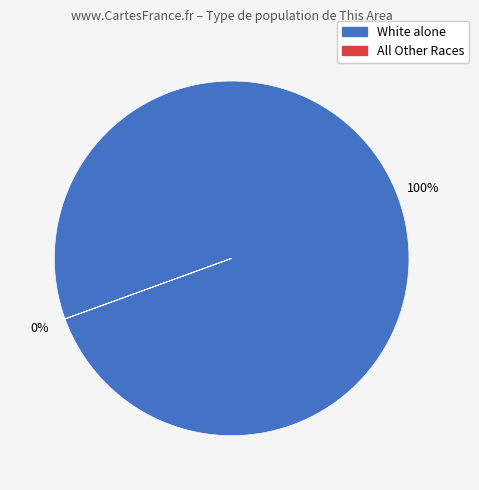

Is there any slice that represents more than half of the pie?

Yes